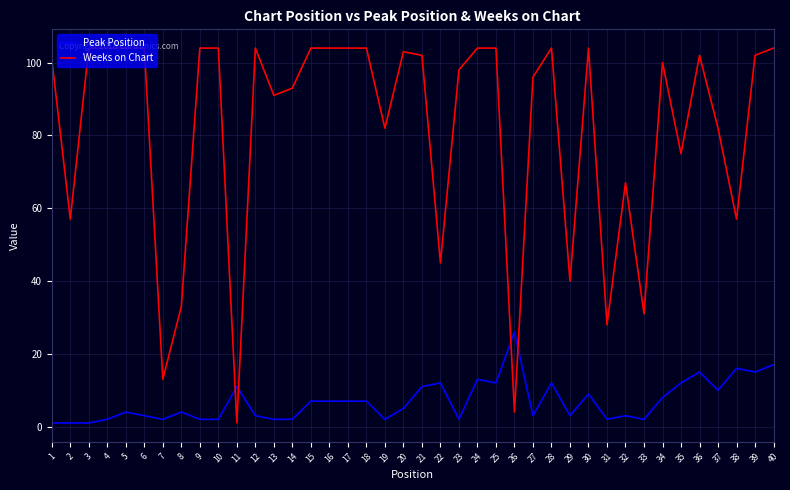

Between 9 and 33, which series saw the biggest shift?

Weeks on Chart